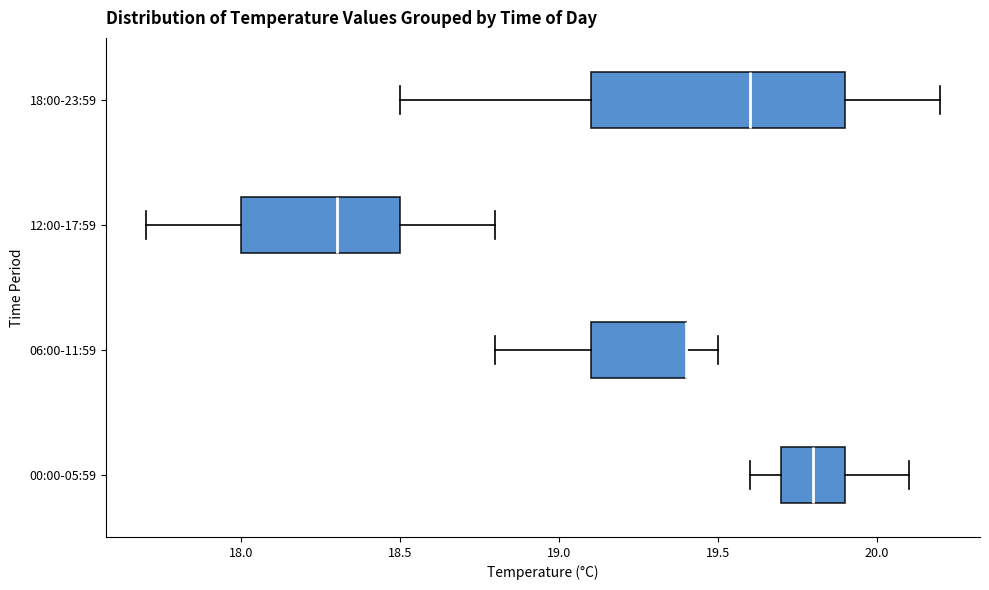

Where does the left whisker of the box for 18:00-23:59 end on the x-axis? The values are not printed on the chart, so give them approximately, as read against the axis.

18.5